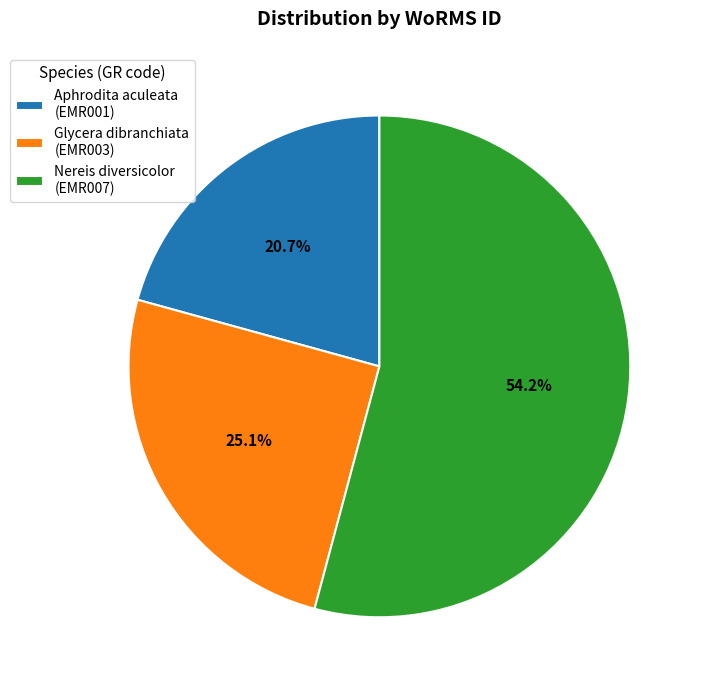

What is the smallest slice in the pie chart?

Aphrodita aculeata (EMR001)